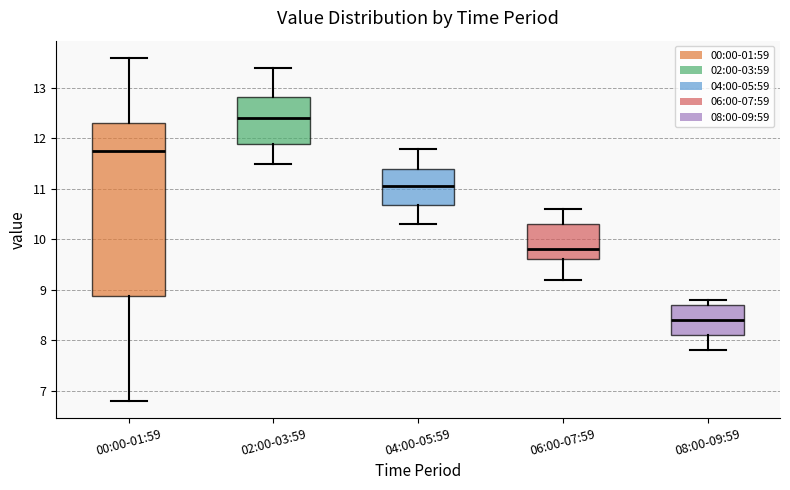

Which box's median line is the lowest?

08:00-09:59